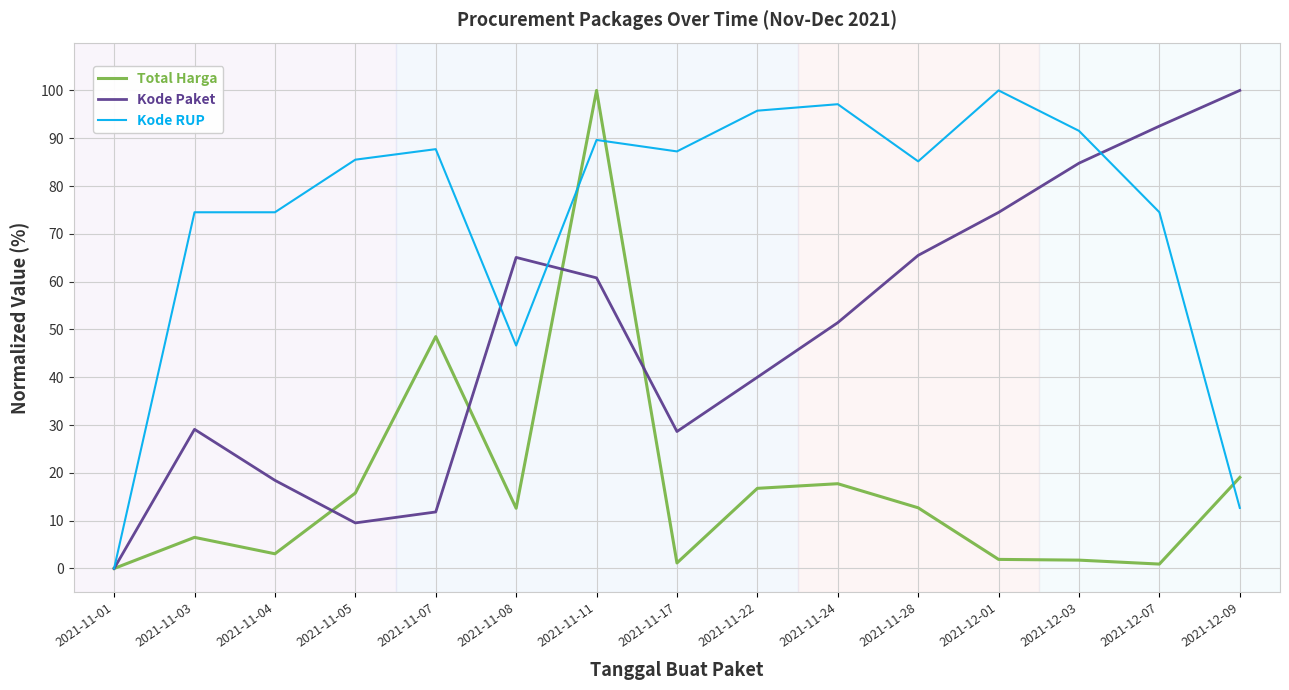

How many values in the Kode Paket series exceed 51?

8